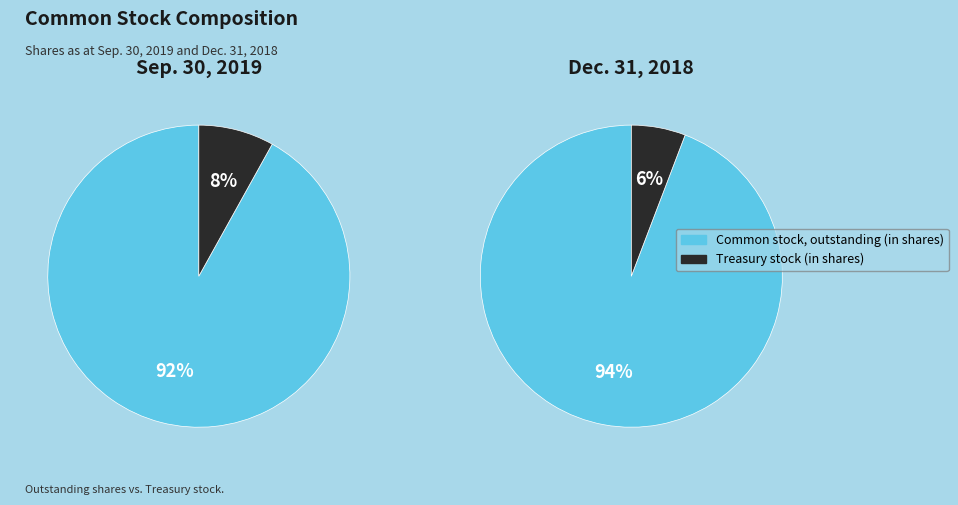

To the nearest percent, what is the combined percentage of Treasury stock (in shares) and Common stock, outstanding (in shares)?

100%